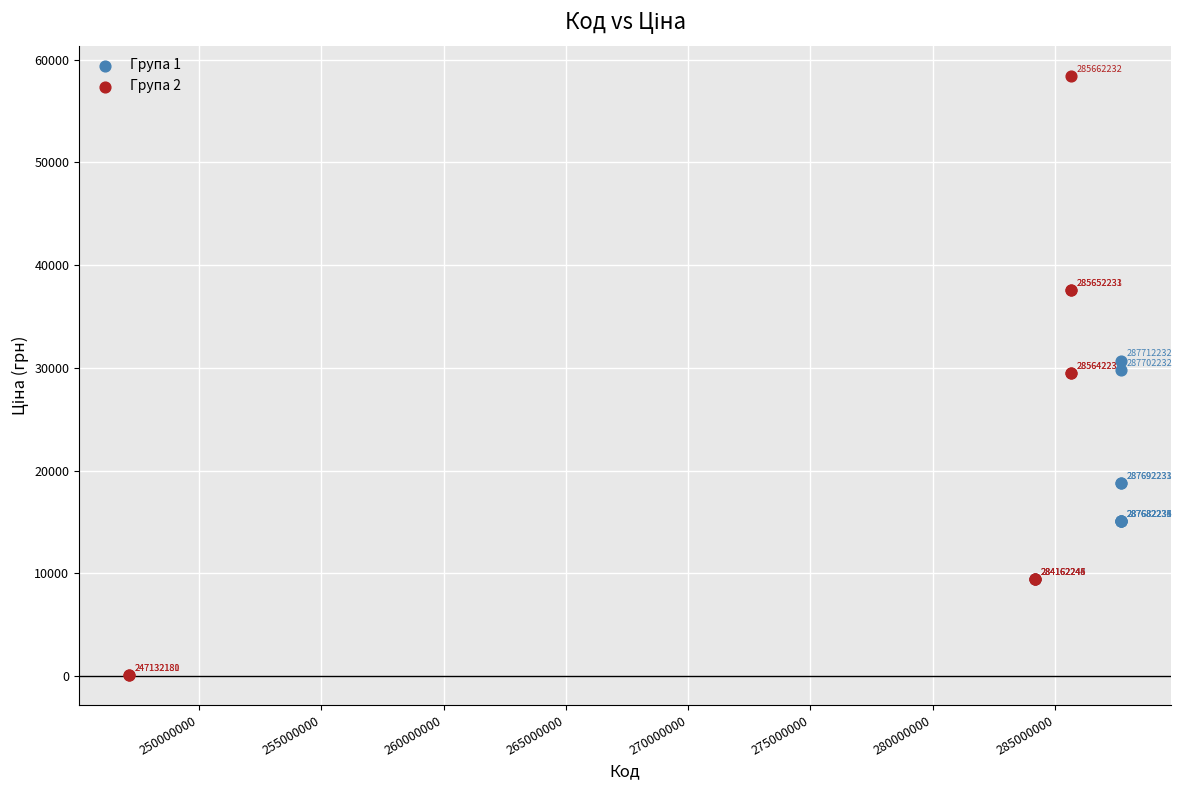

Which series contains the highest Y value?

Група 2